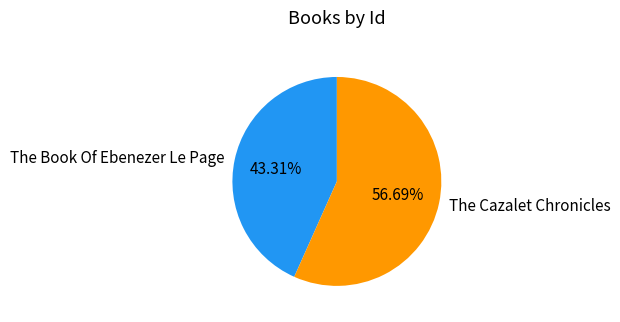

To the nearest percent, what is the difference between the The Cazalet Chronicles and The Book Of Ebenezer Le Page slice percentages?

13%